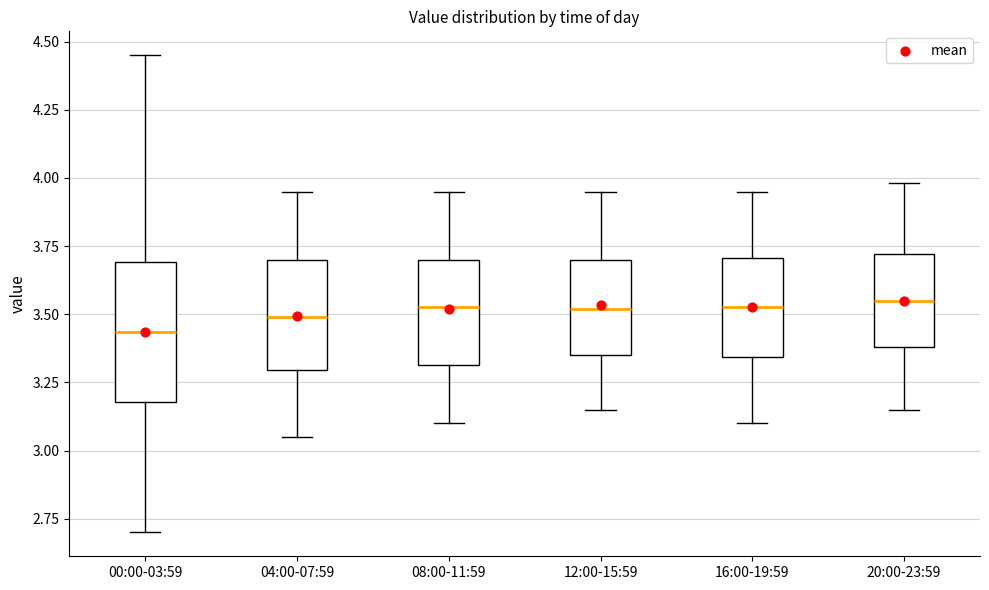

Comparing the boxes themselves (not the whiskers), which one is the tallest?

00:00-03:59